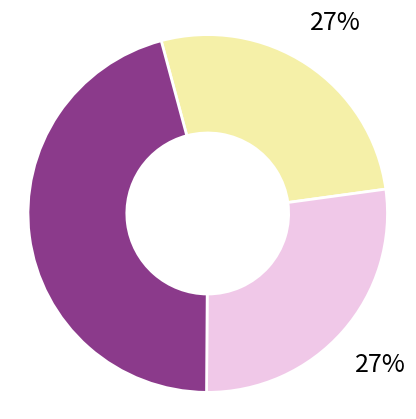

To the nearest percent, what is the average slice percentage?

33%